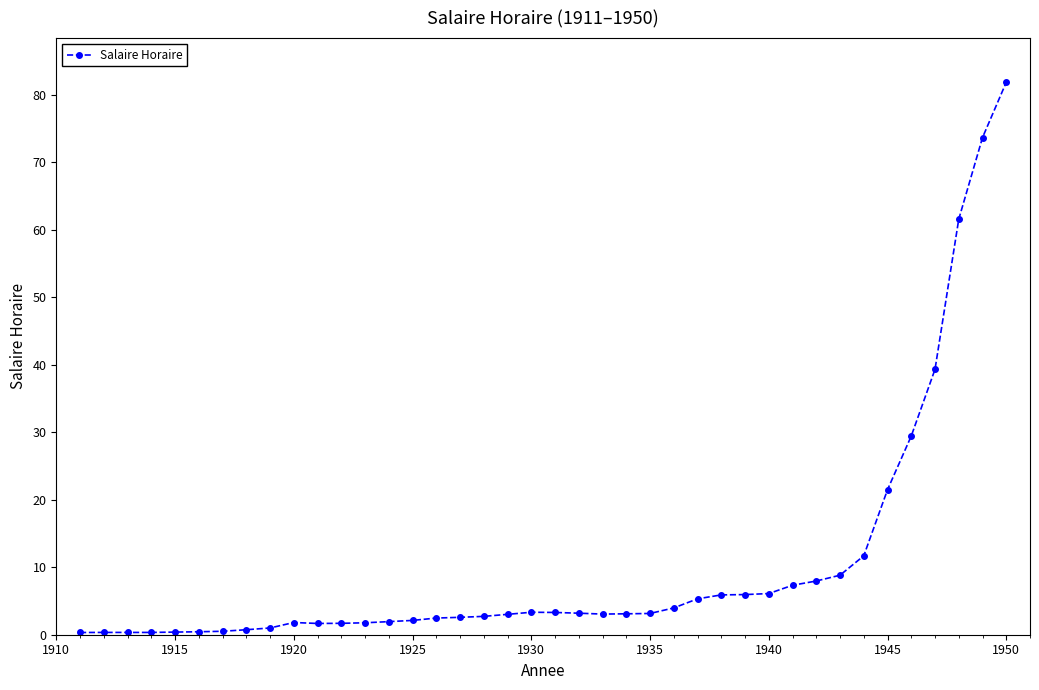

What is the sum of all values?

415.8